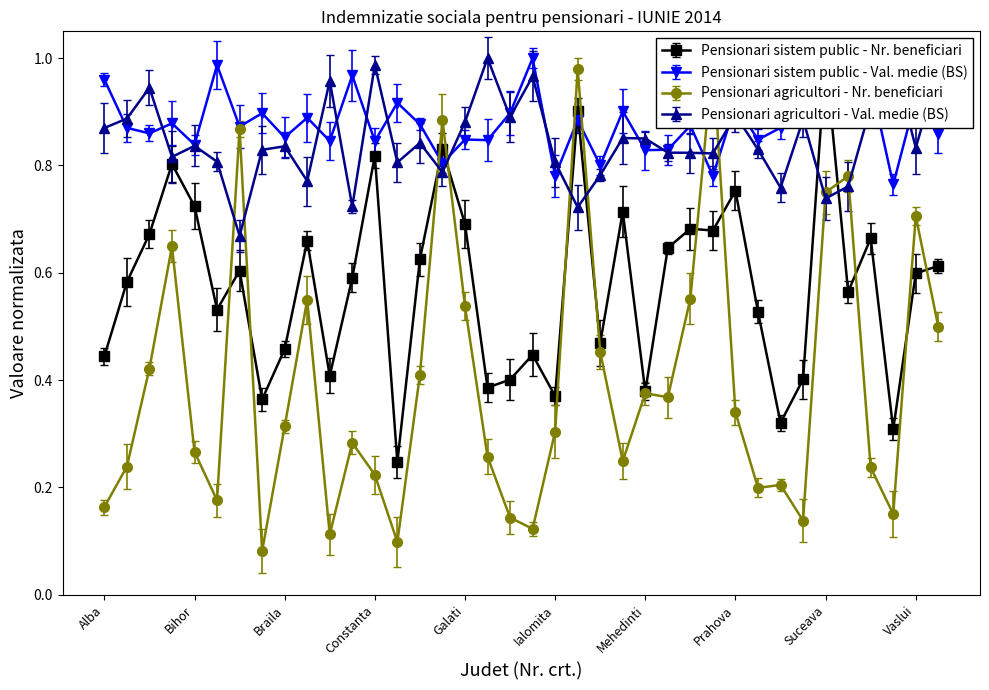

What is the sum of all Pensionari agricultori - Val. medie (BS) values?

32.2